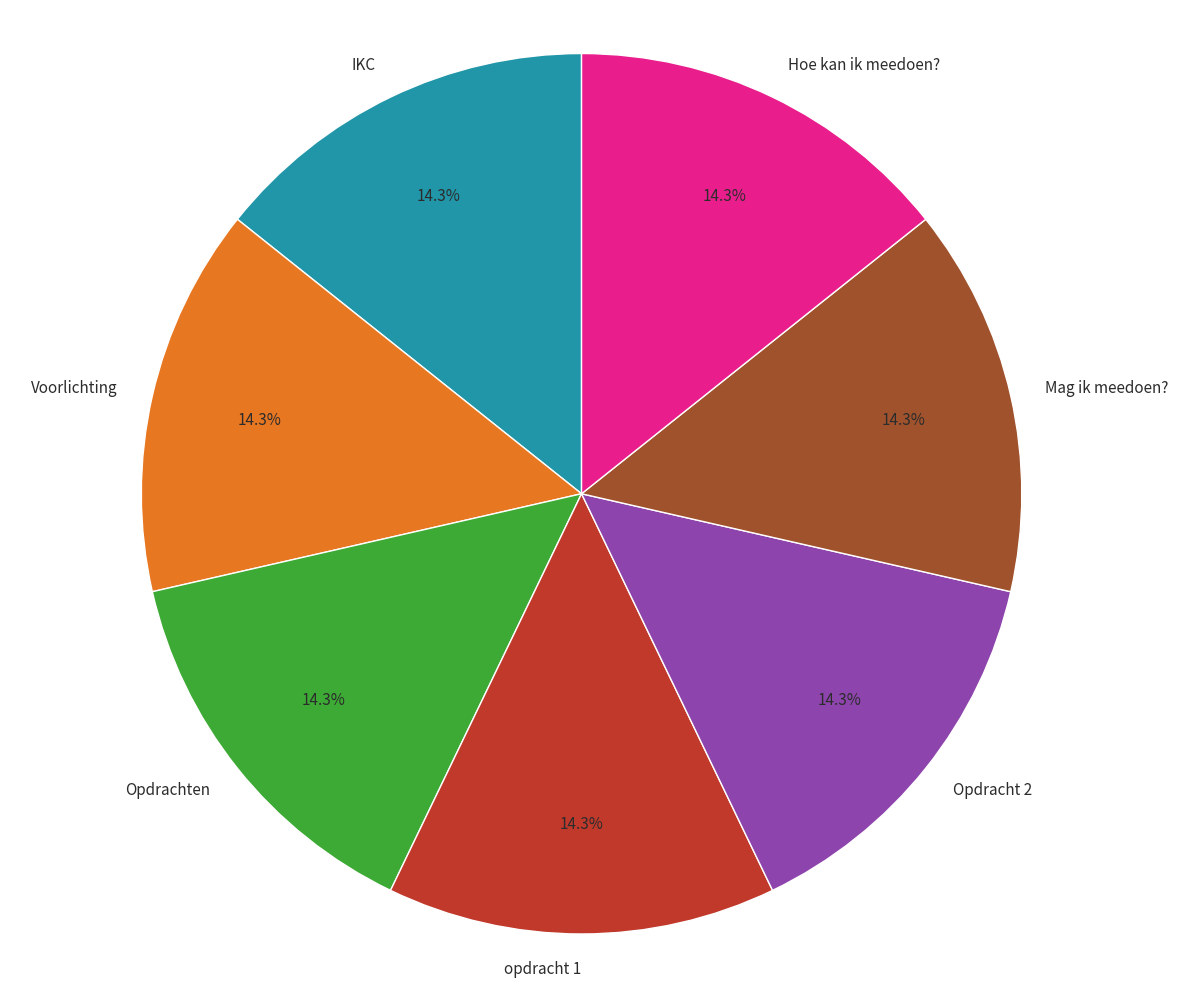

Is there a majority slice in this chart?

No